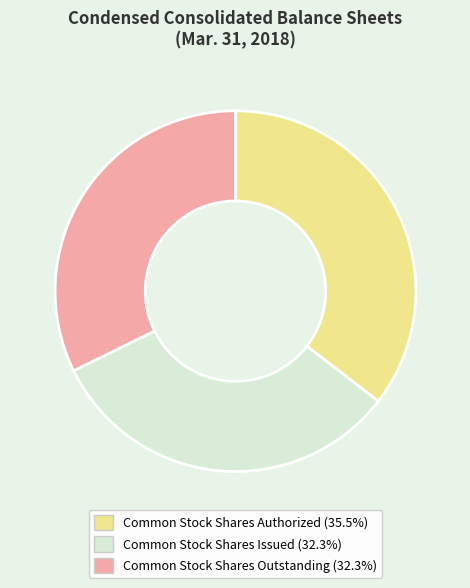

Is there any slice that represents more than half of the pie?

No